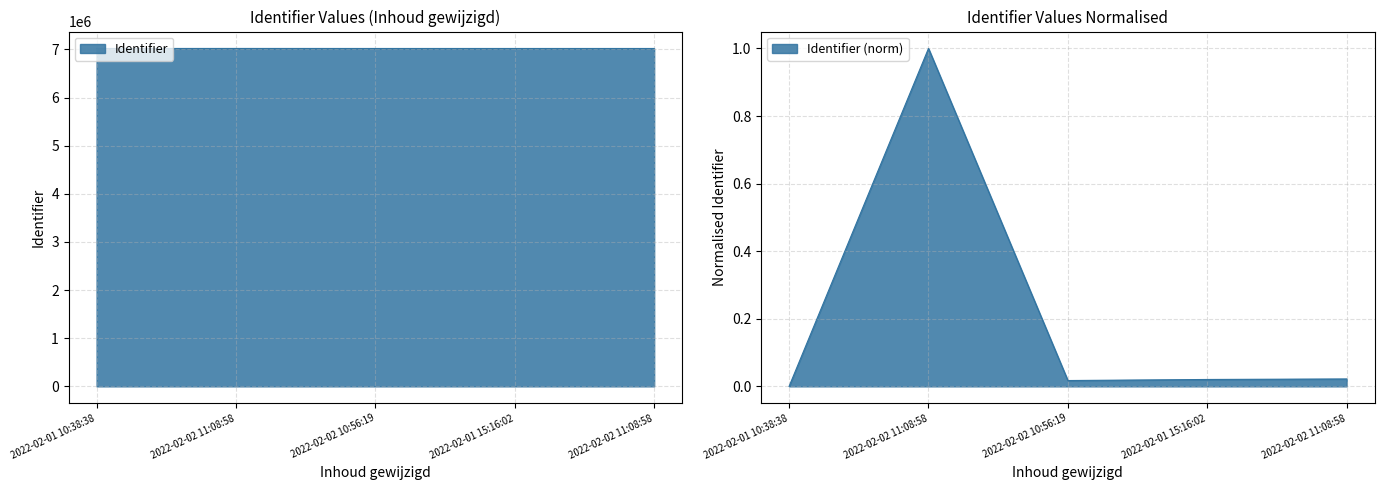

List the labels in order of value, smallest first.

2022-02-01 10:38:38, 2022-02-02 10:56:19, 2022-02-01 15:16:02, 2022-02-02 11:08:58, 2022-02-02 11:08:58